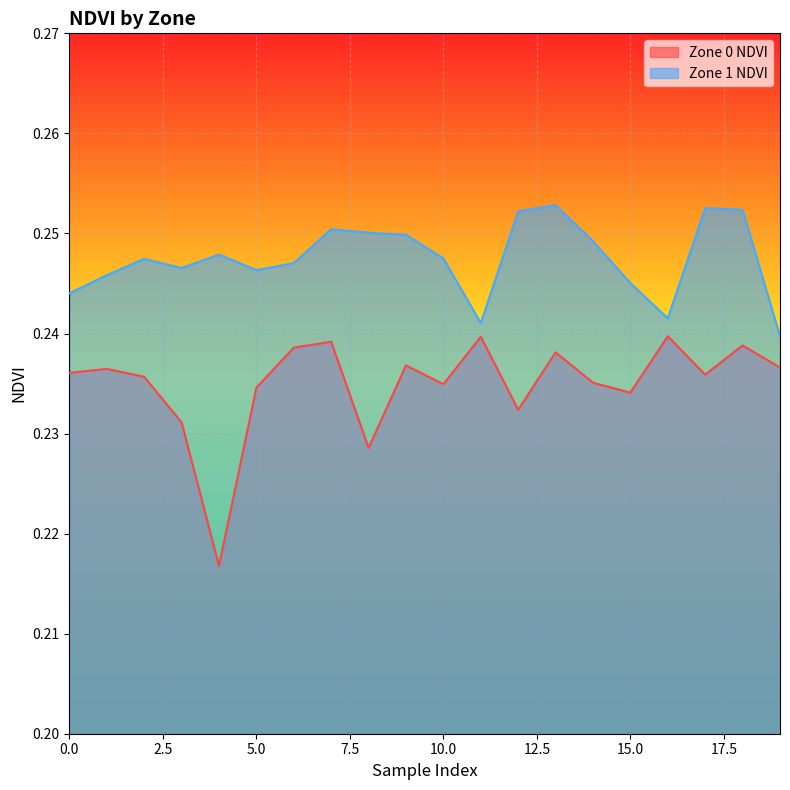

Which has a higher value, 1 or 13?

13